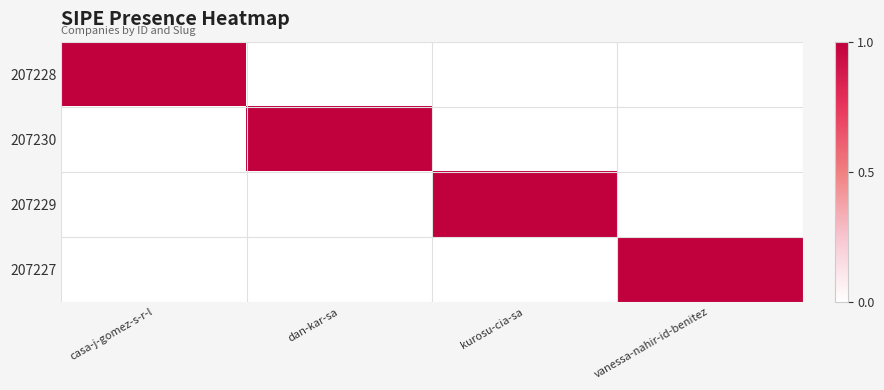

Reading right to left, what are all the values shown in this chart?

207228: vanessa-nahir-id-benitez=0	kurosu-cia-sa=0	dan-kar-sa=0	casa-j-gomez-s-r-l=1
207230: vanessa-nahir-id-benitez=0	kurosu-cia-sa=0	dan-kar-sa=1	casa-j-gomez-s-r-l=0
207229: vanessa-nahir-id-benitez=0	kurosu-cia-sa=1	dan-kar-sa=0	casa-j-gomez-s-r-l=0
207227: vanessa-nahir-id-benitez=1	kurosu-cia-sa=0	dan-kar-sa=0	casa-j-gomez-s-r-l=0